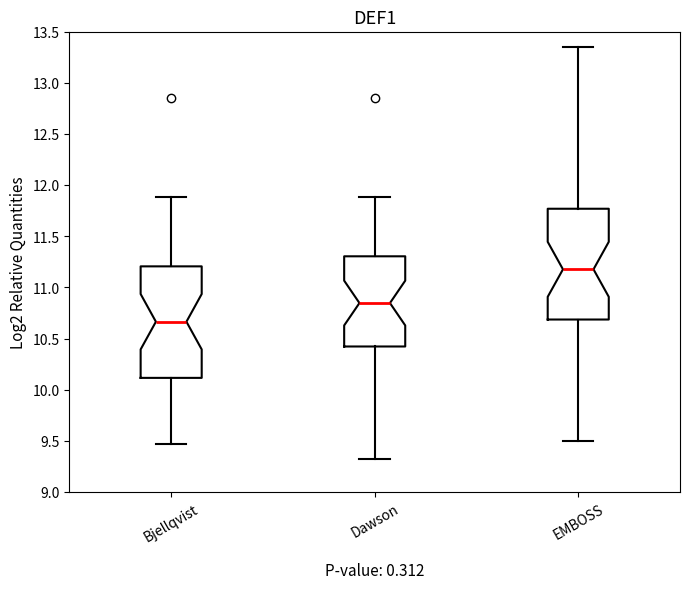

Where is the lower edge of the box for EMBOSS on the y-axis? The values are not printed on the chart, so give them approximately, as read against the axis.

10.70